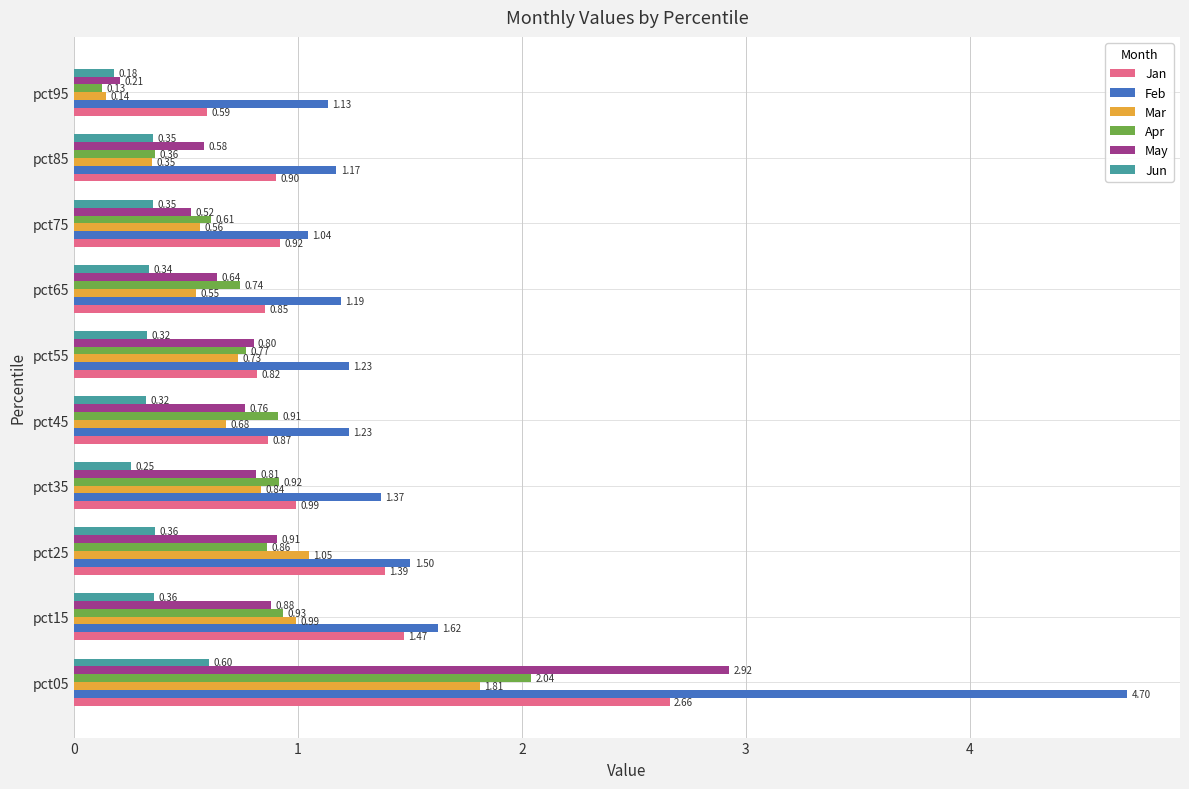

Rank the categories by Jan value from highest to lowest.

pct05, pct15, pct25, pct35, pct75, pct85, pct45, pct65, pct55, pct95